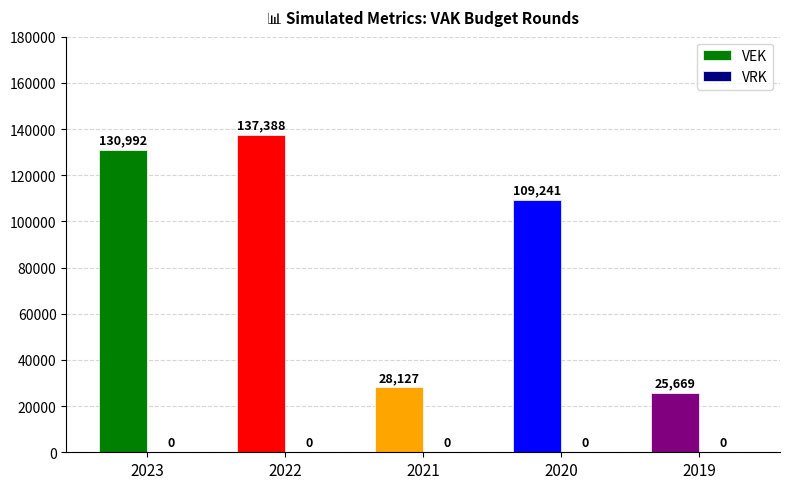

List the labels in order of value, largest first.

2022, 2023, 2020, 2021, 2019